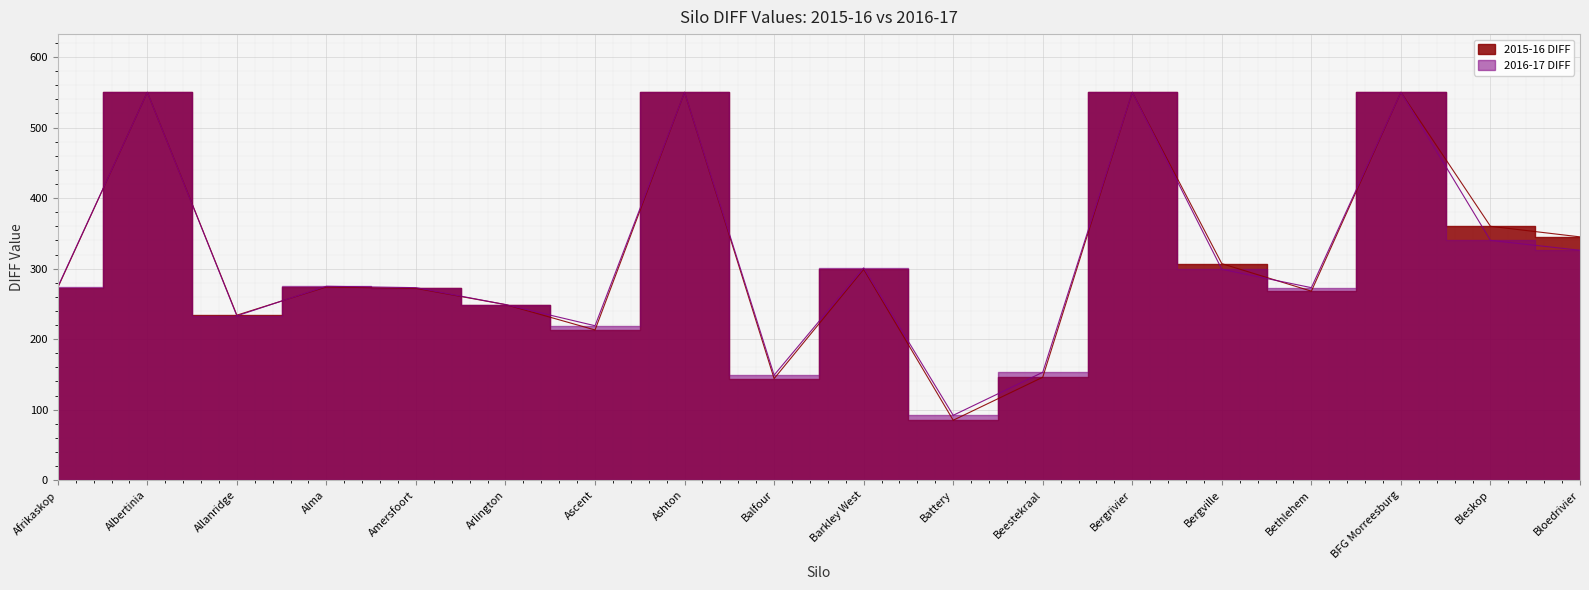

Where is the first local minimum for 2016-17 DIFF?

Allanridge